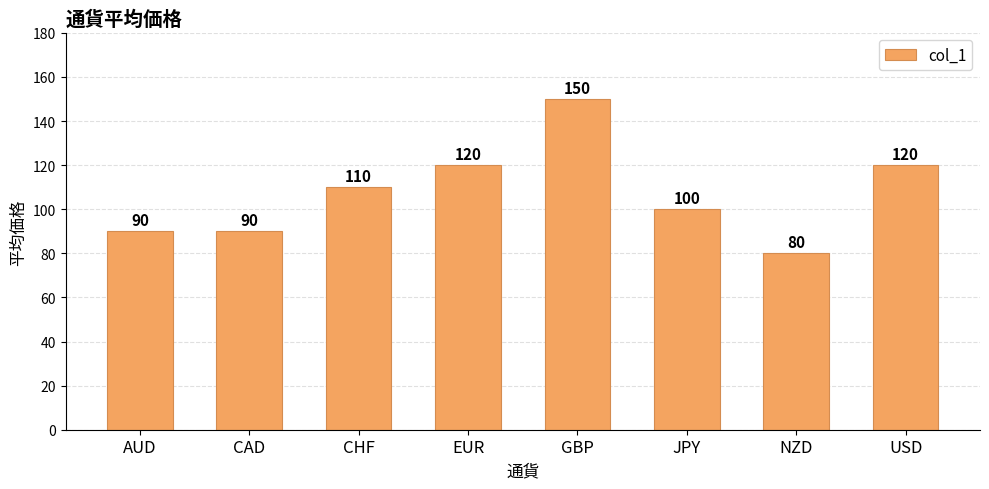

What is the difference between the maximum and minimum values?

70